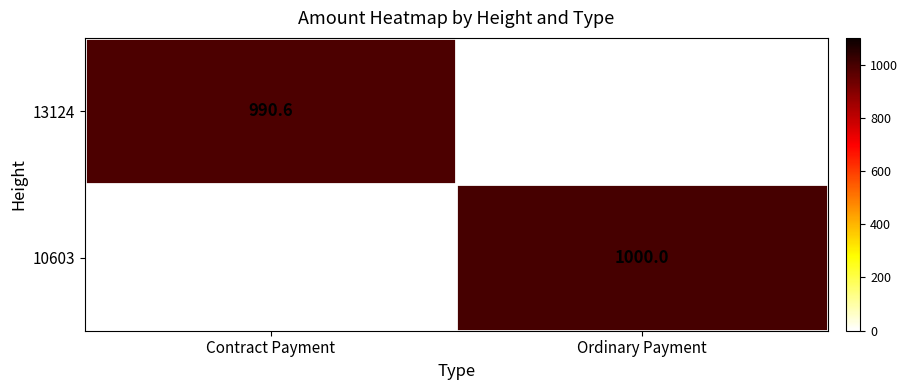

List the series in order of their overall mean, lowest first.

13124, 10603